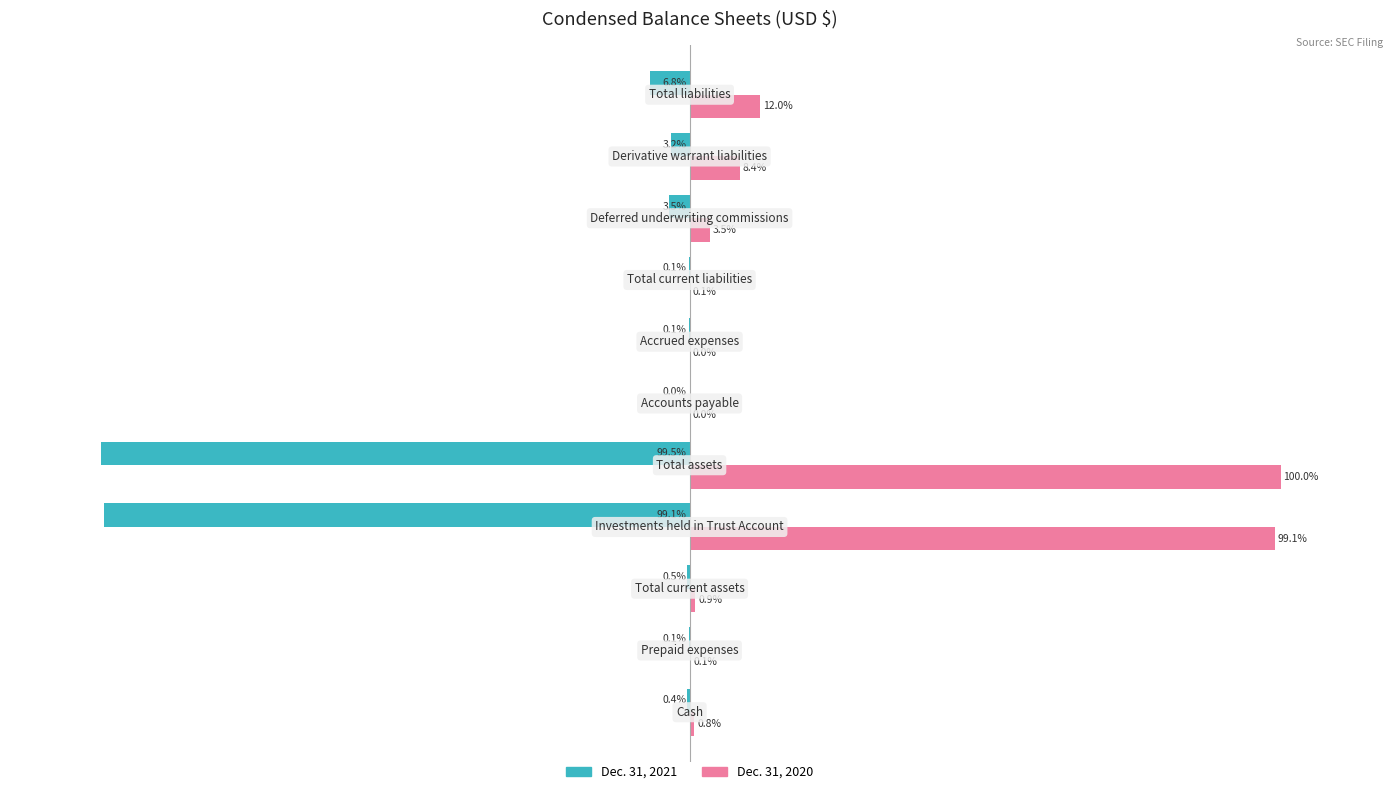

Which series has the largest total across all categories?

Dec. 31, 2020